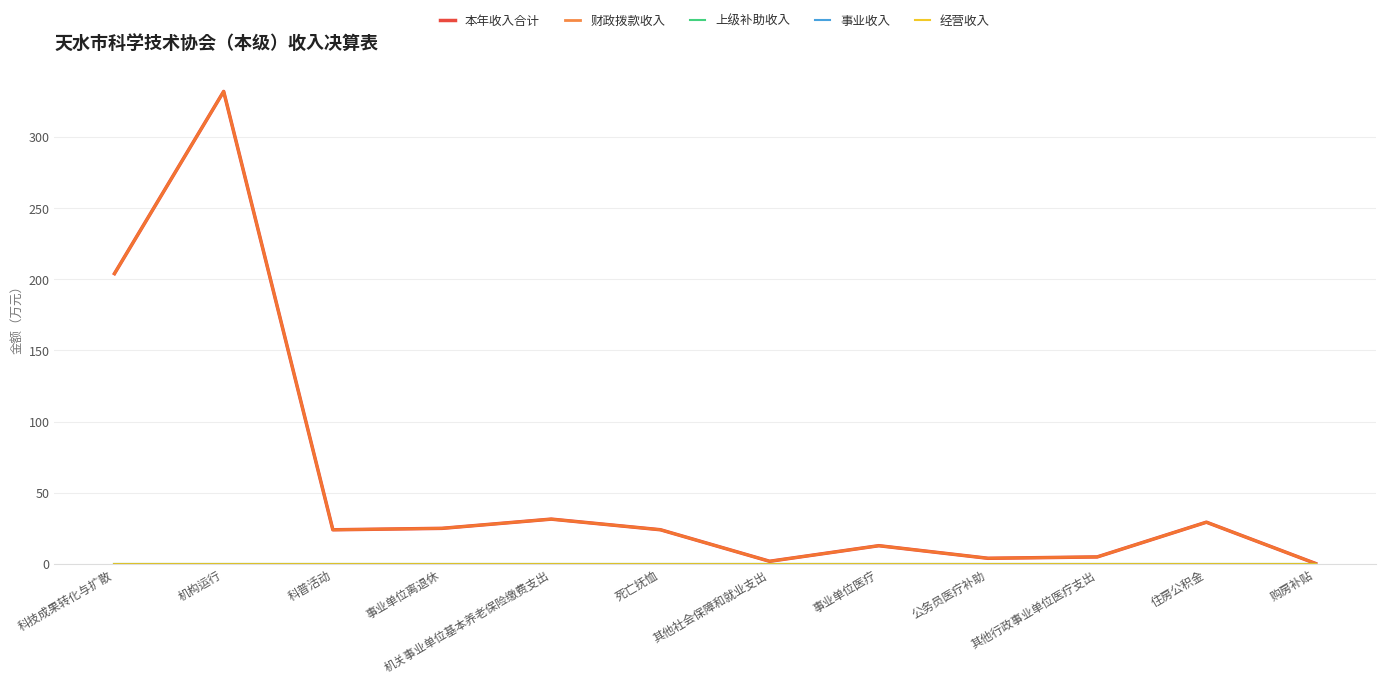

What position from the left is 死亡抚恤?

6